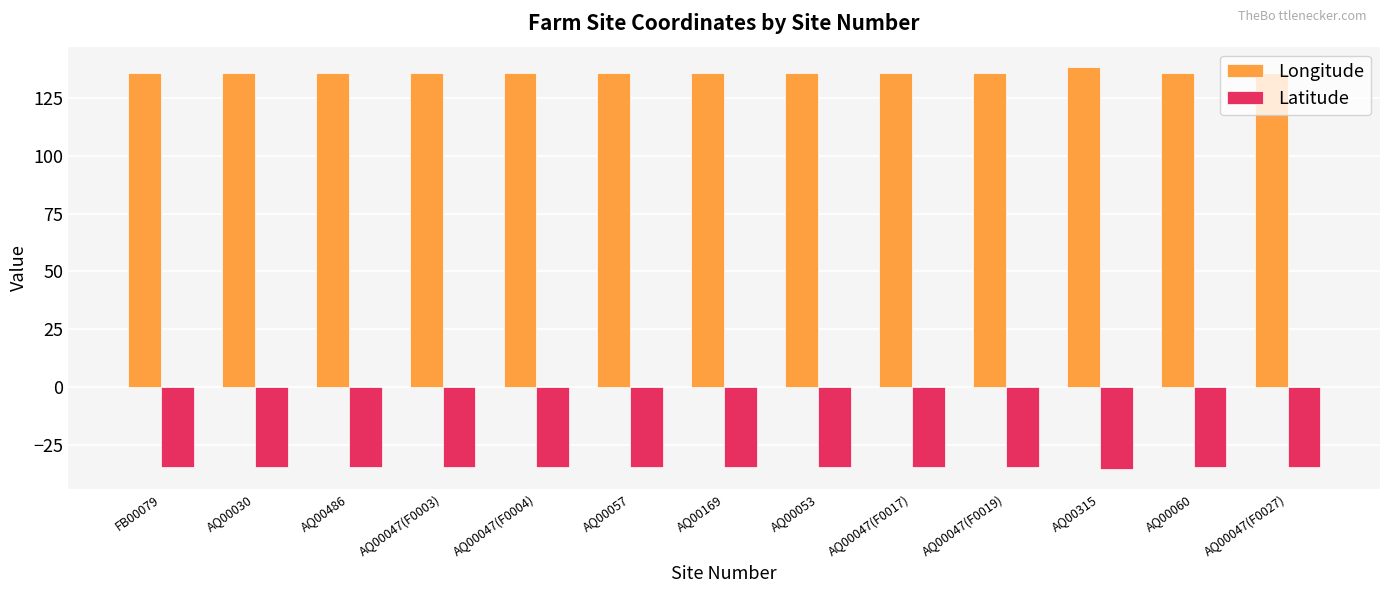

What is the sum of all Latitude values?

-451.7